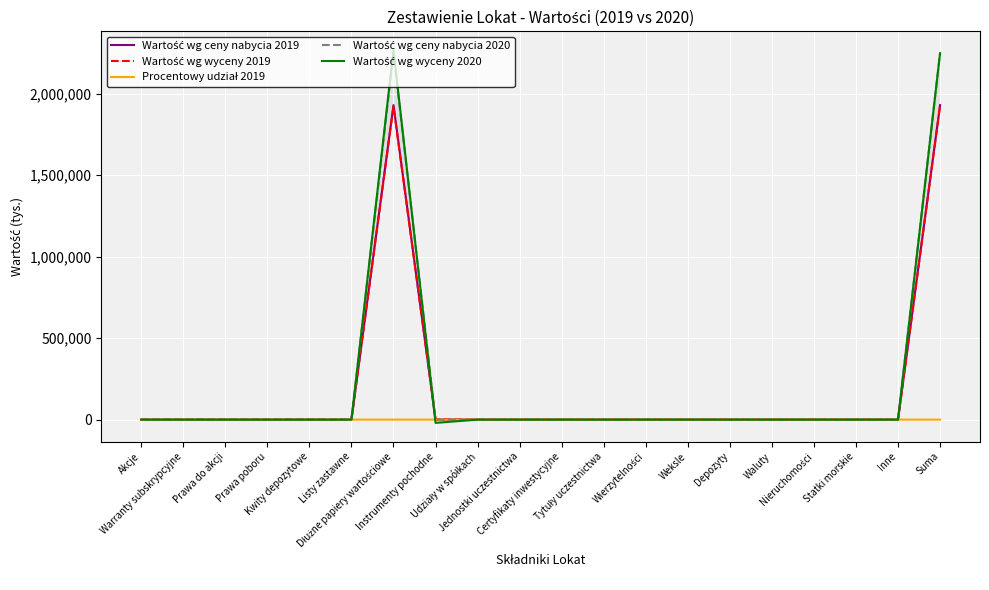

What is the difference between the maximum and minimum values in the Wartość wg ceny nabycia 2019 series?

1929331.0